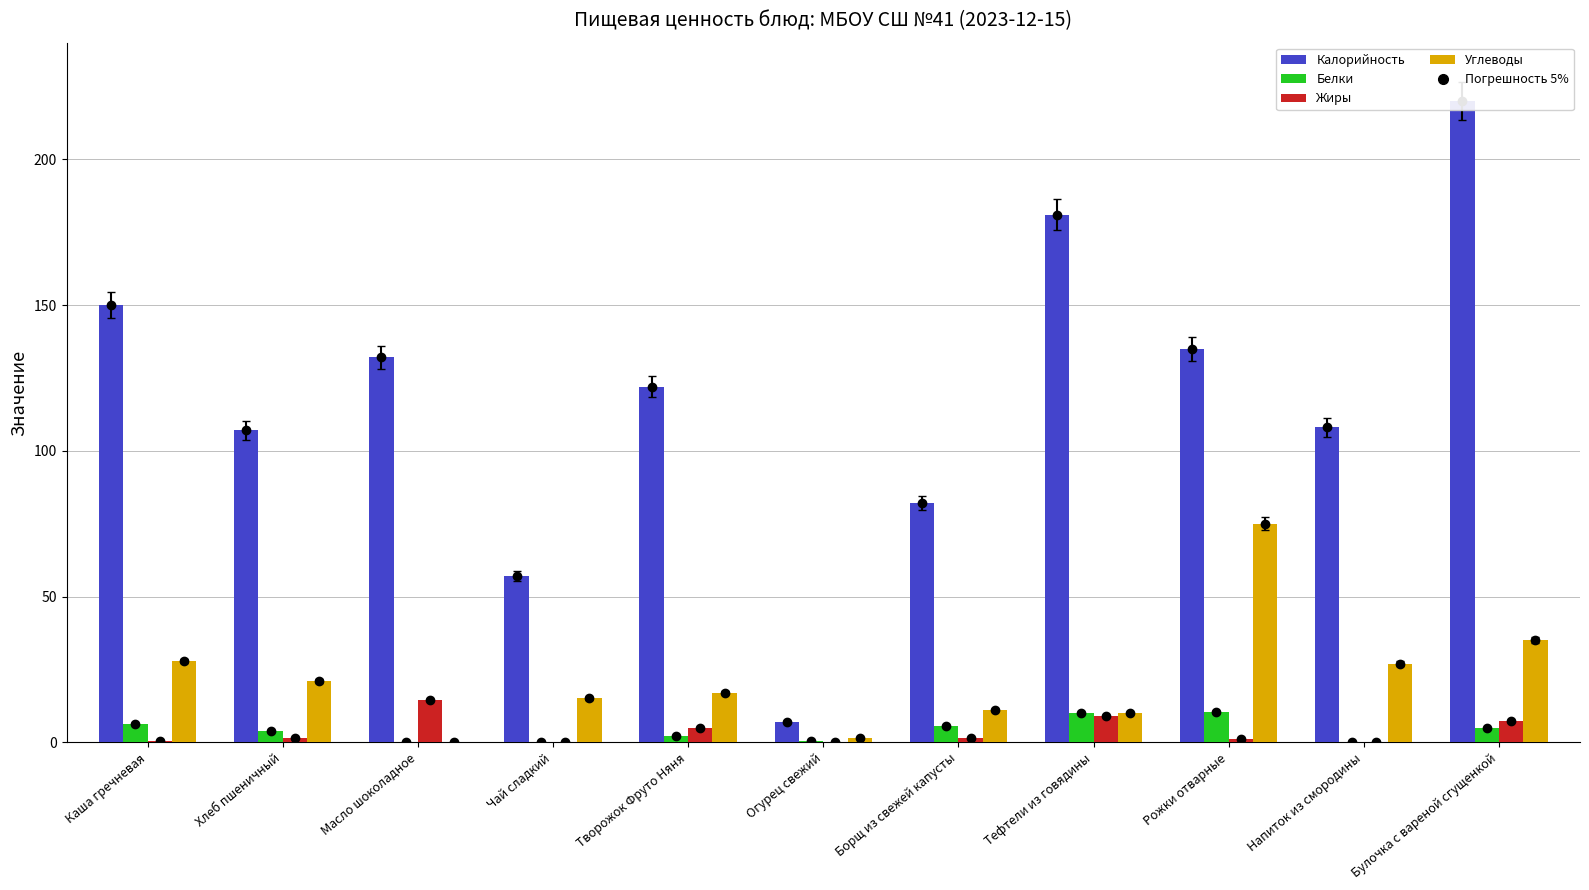

The Белки series shows 0.4 at Огурец свежий. True or false?

True